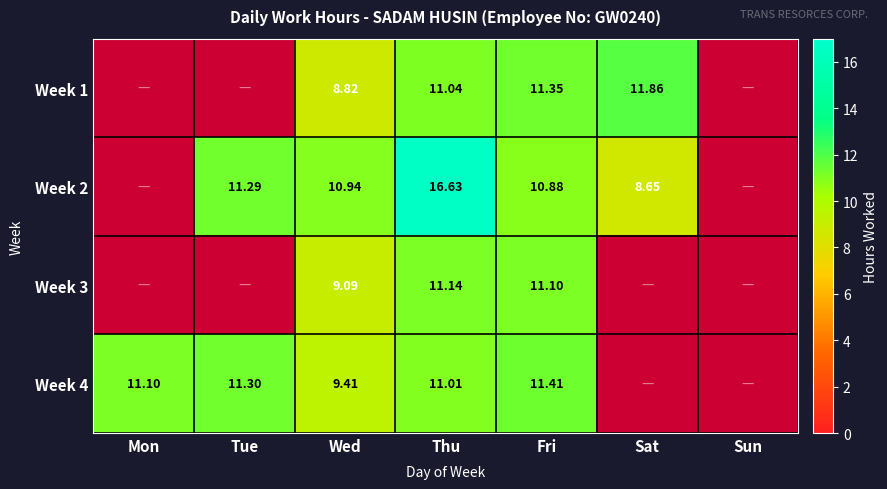

At Sat, list the series in order from smallest to largest.

Week 3, Week 4, Week 2, Week 1